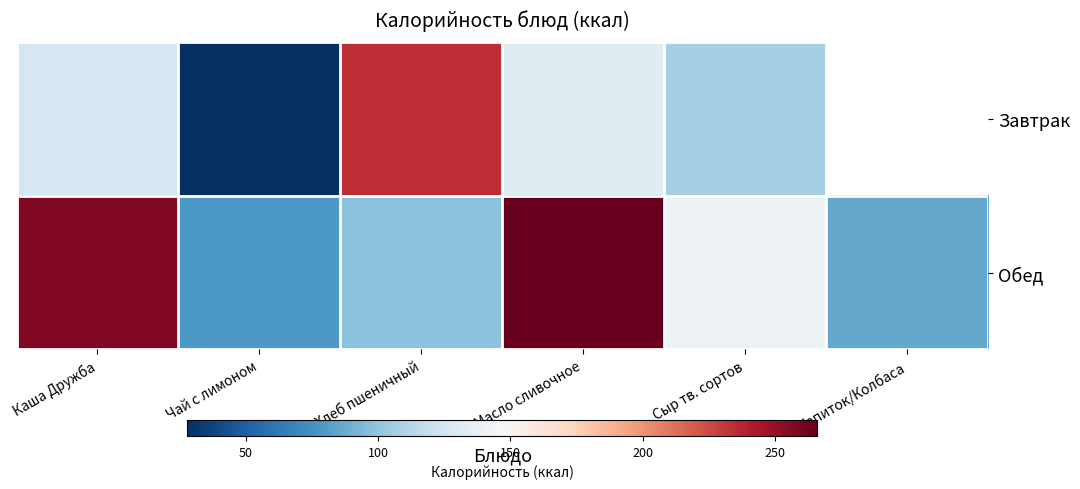

How many values in Завтрак are above zero?

5